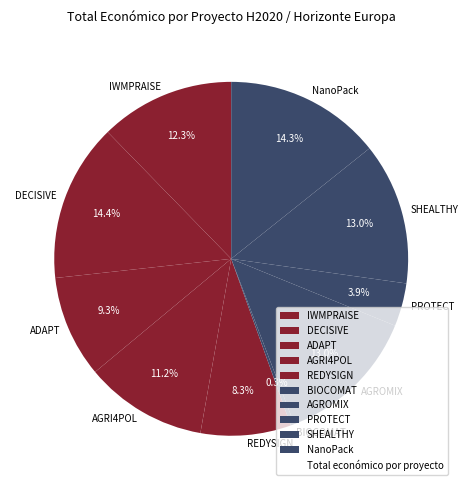

Approximately how many times larger is the value at IWMPRAISE compared to AGROMIX?

0.9